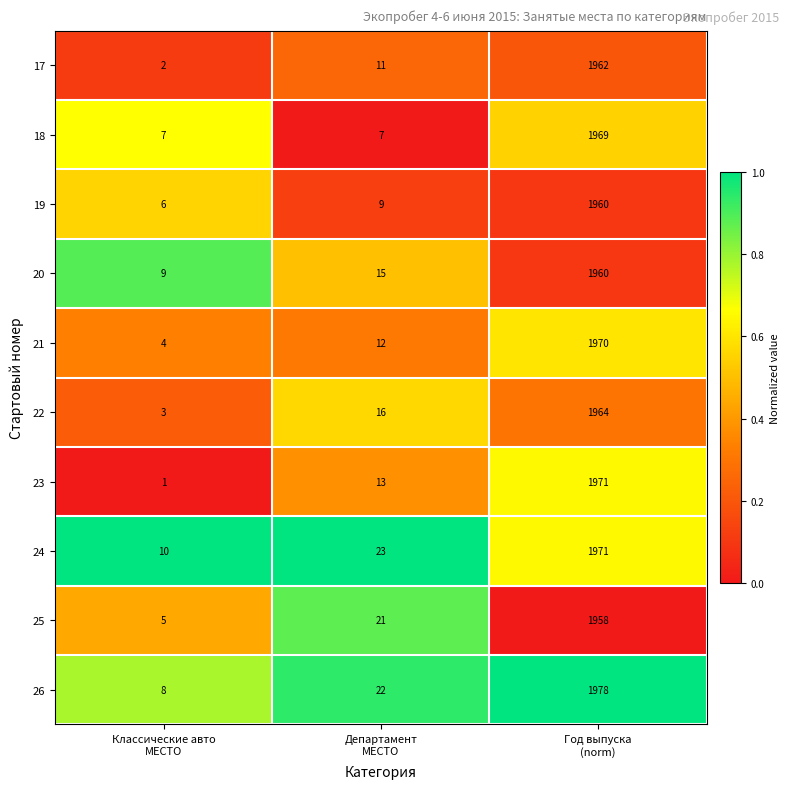

How many data points does each series have?

3